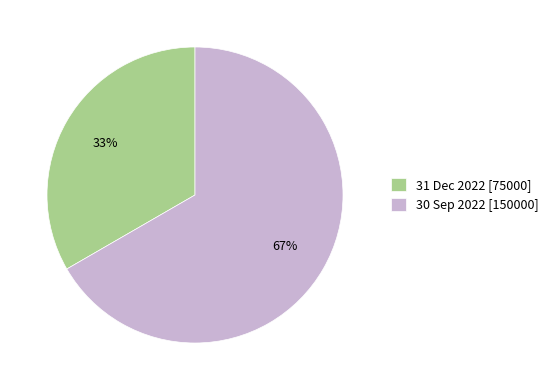

Do 31 Dec 2022 [75000] and 30 Sep 2022 [150000] together represent more than half of the pie?

Yes